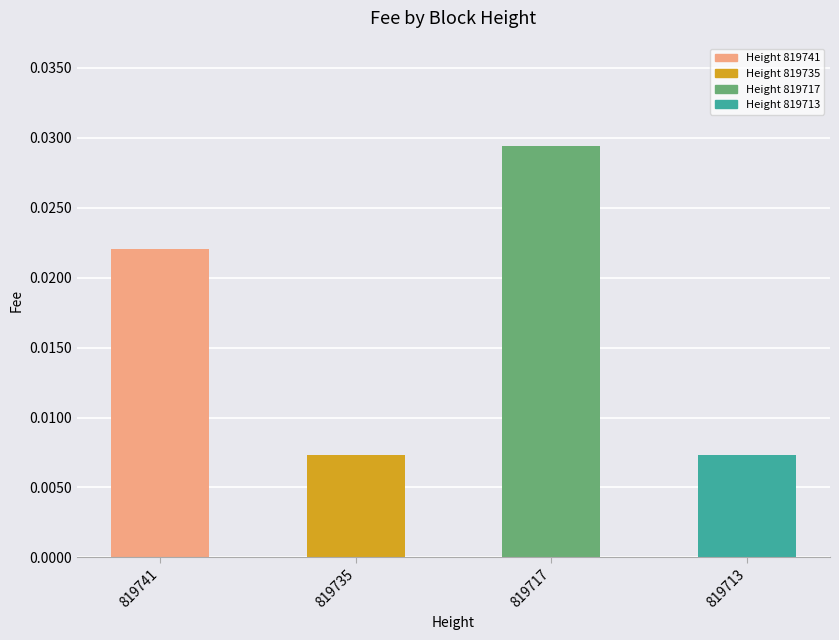

At which category does the chart reach its peak across all series?

819717